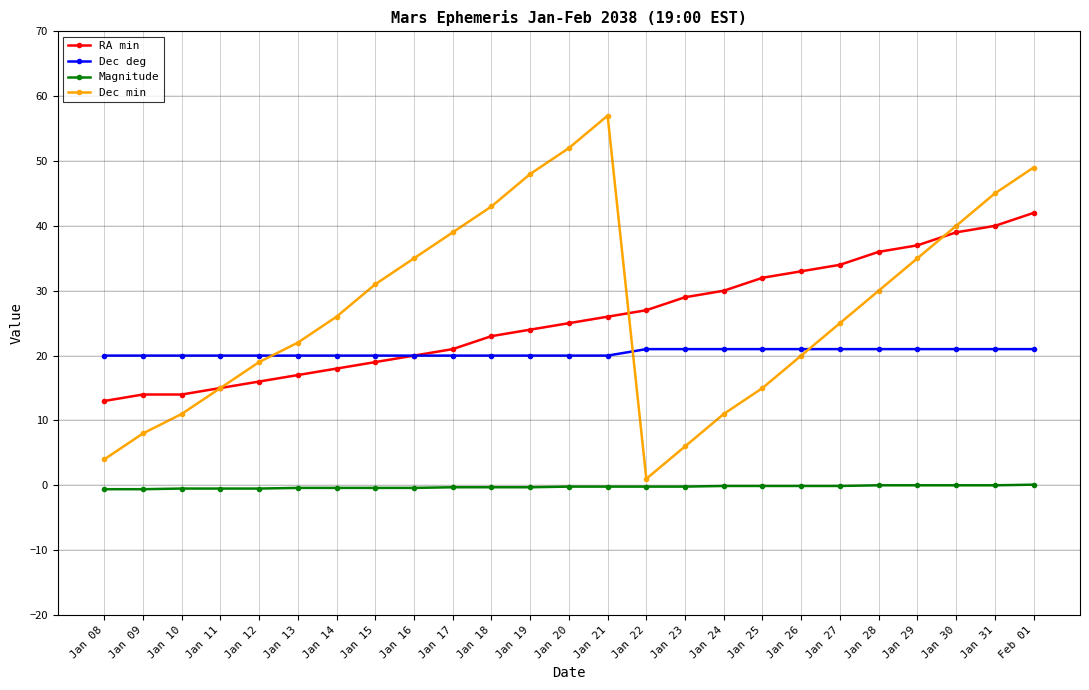

Which series has the largest total across all categories?

Dec min